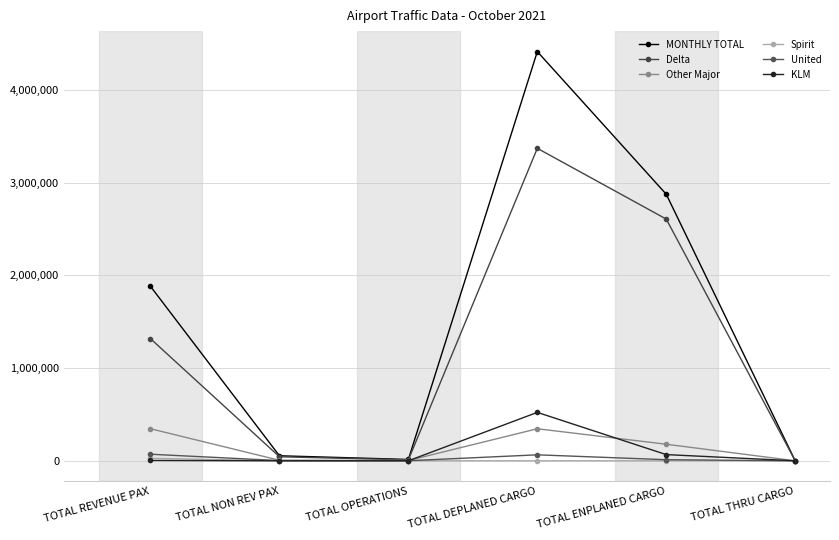

The Spirit series shows 121 at TOTAL OPERATIONS. True or false?

False